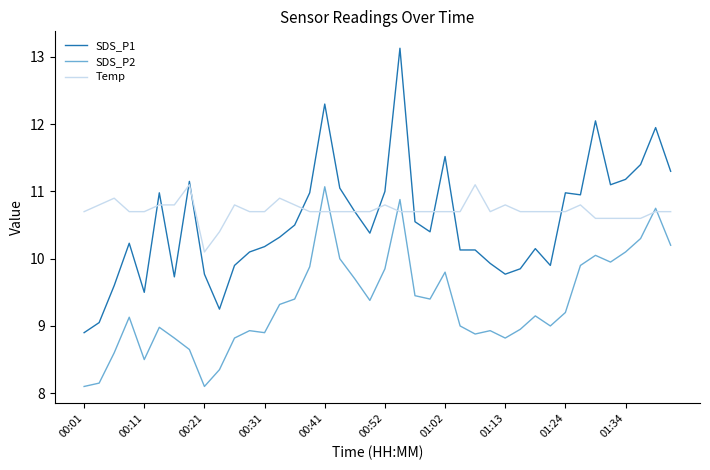

Which series has the largest range (max minus min)?

SDS_P1